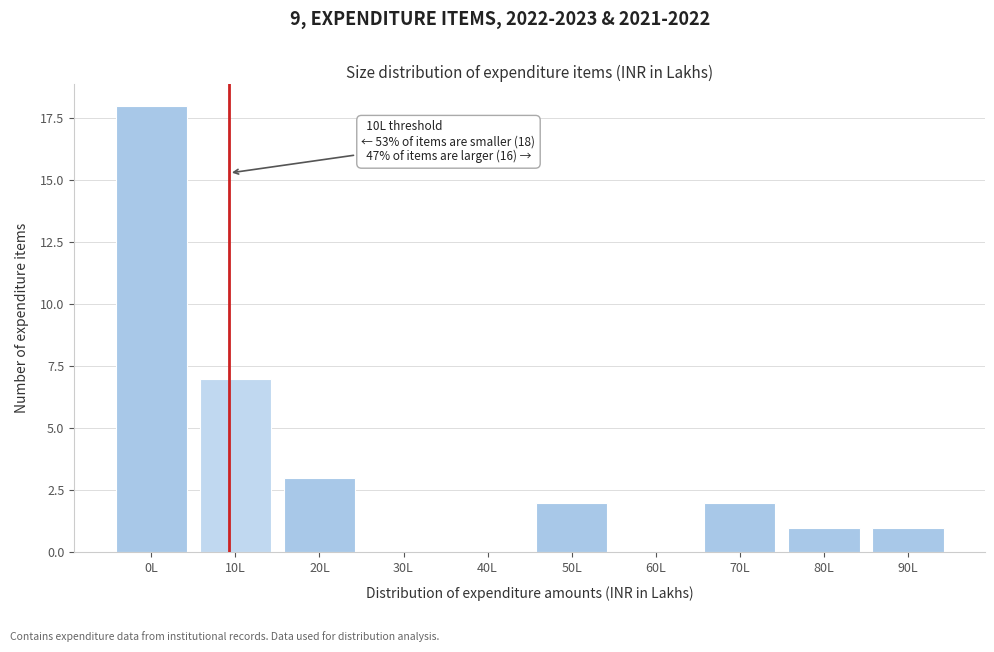

Reading left to right, list all the values displayed in this chart.

0L=18	10L=7	20L=3	30L=0	40L=0	50L=2	60L=0	70L=2	80L=1	90L=1